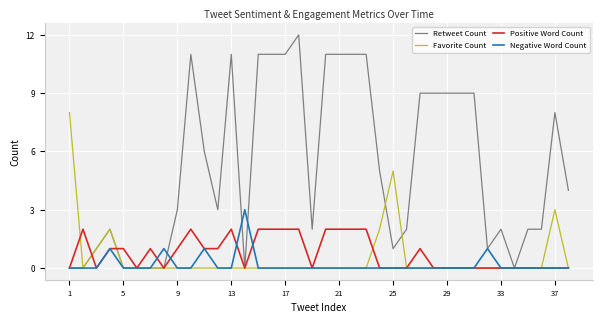

What is the maximum value shown in the chart?

12